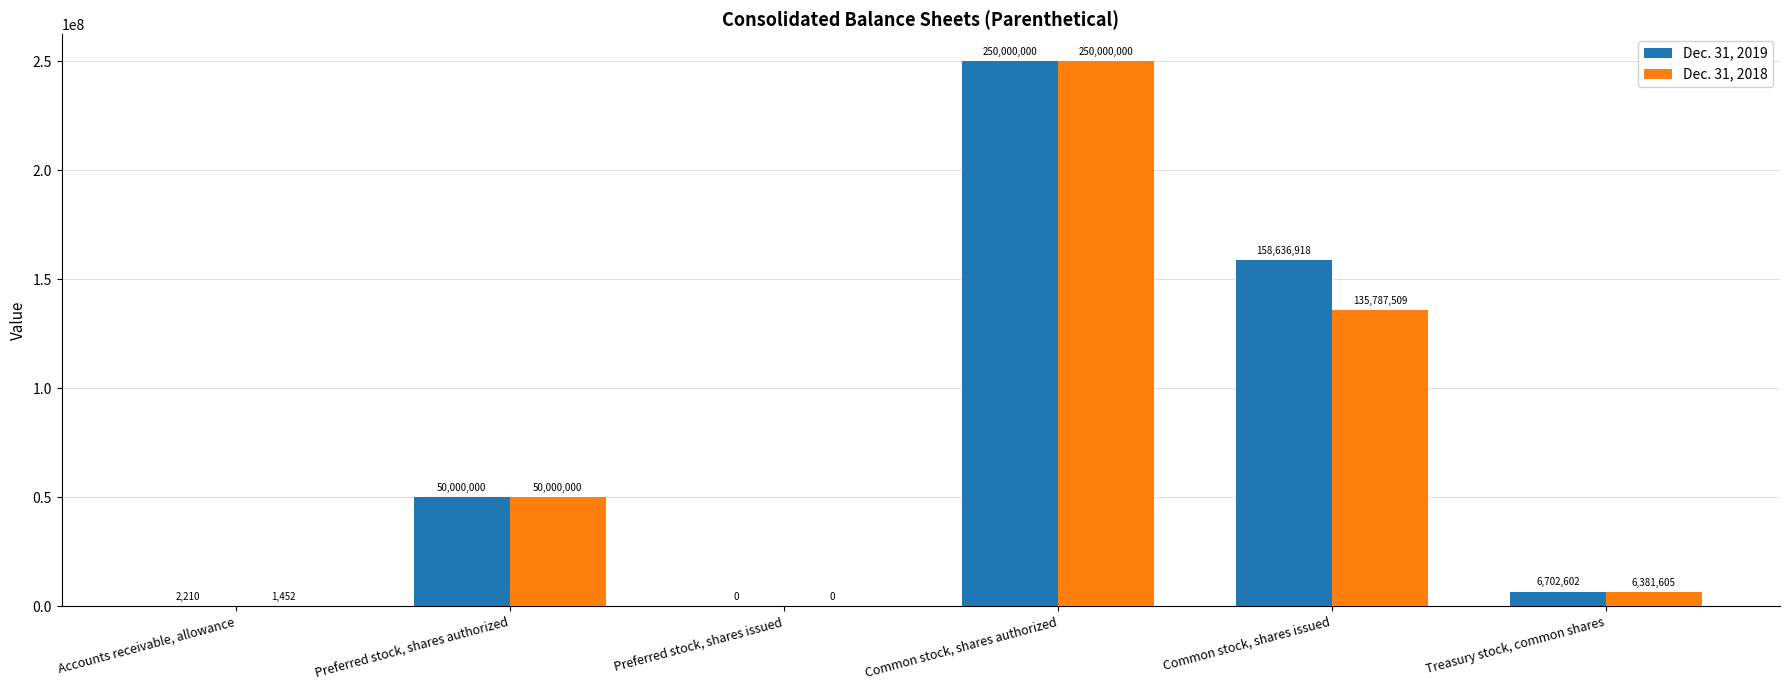

The value of Dec. 31, 2018 at Common stock, shares authorized is 250000000. True or false?

True